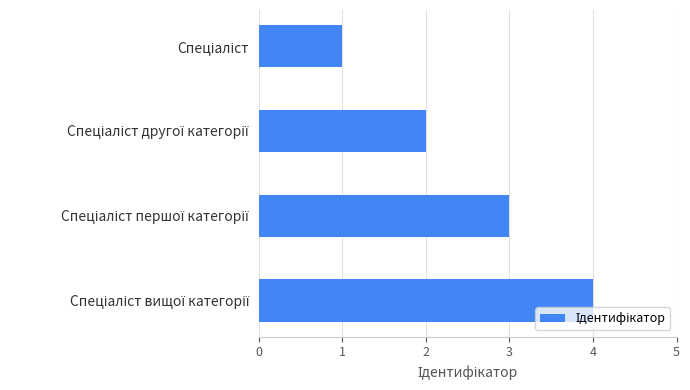

What is the maximum value shown in the chart?

4